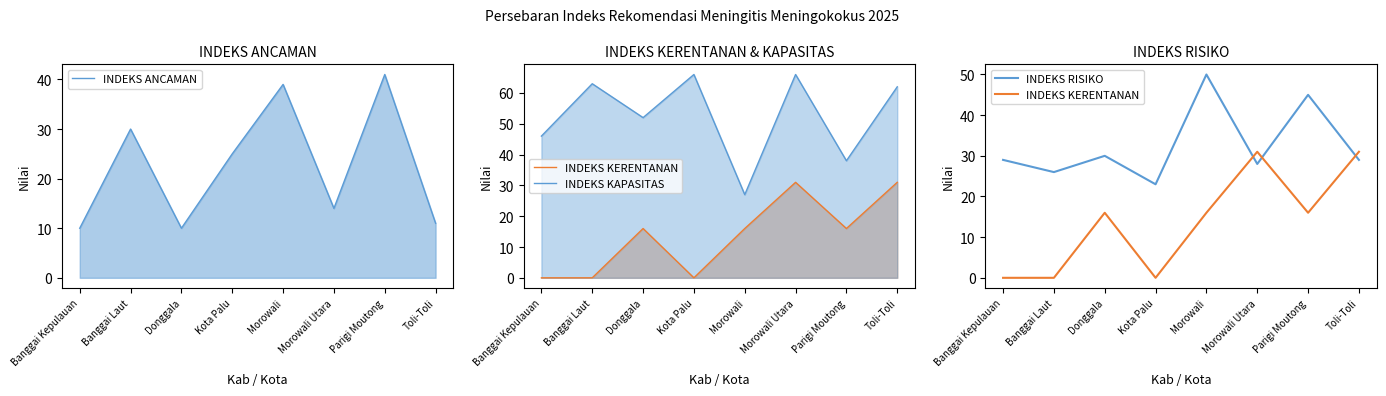

Rank the series by their maximum value, from lowest to highest.

INDEKS KERENTANAN, INDEKS ANCAMAN, INDEKS RISIKO, INDEKS KAPASITAS